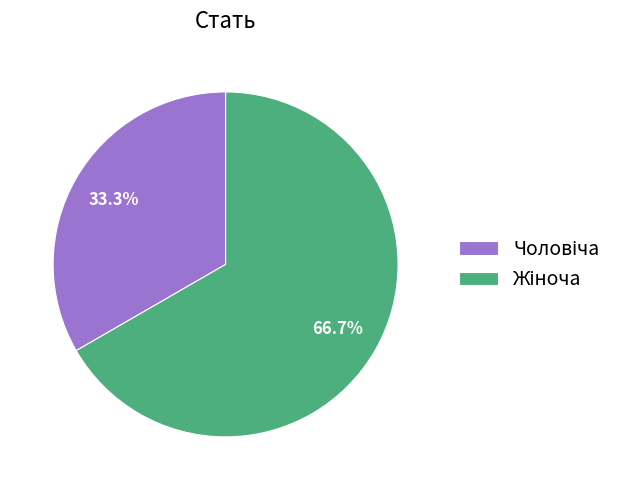

Is there a majority slice in this chart?

Yes